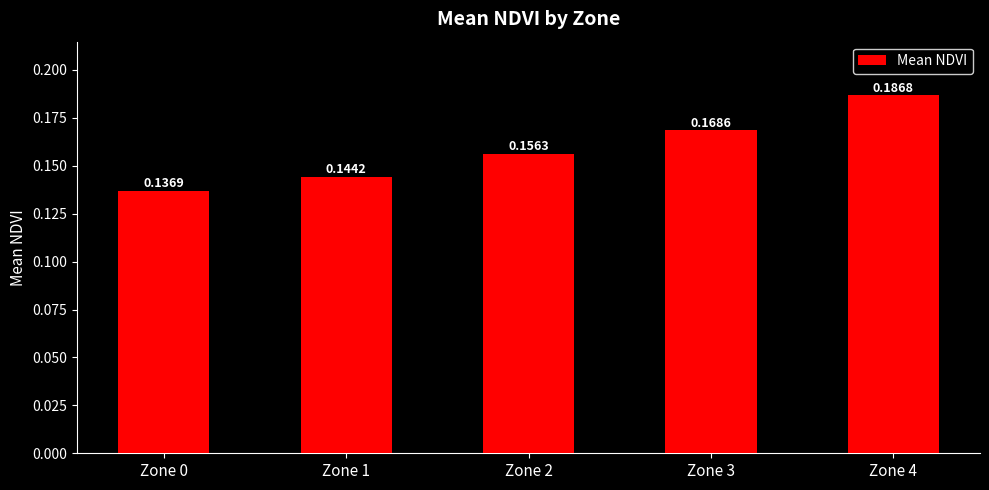

Which has a higher value, Zone 0 or Zone 3?

Zone 3